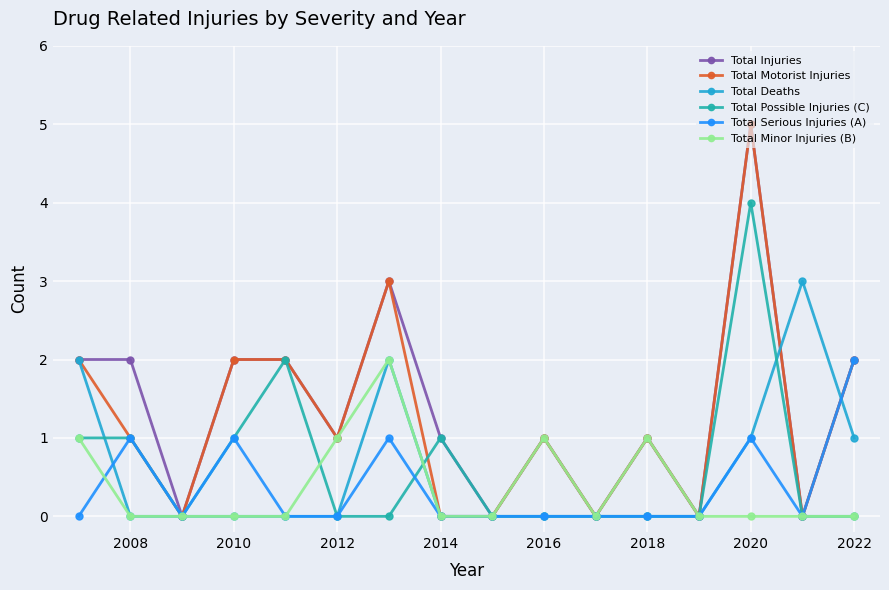

What is the value of the Total Injuries point at the 8th from the left?

1